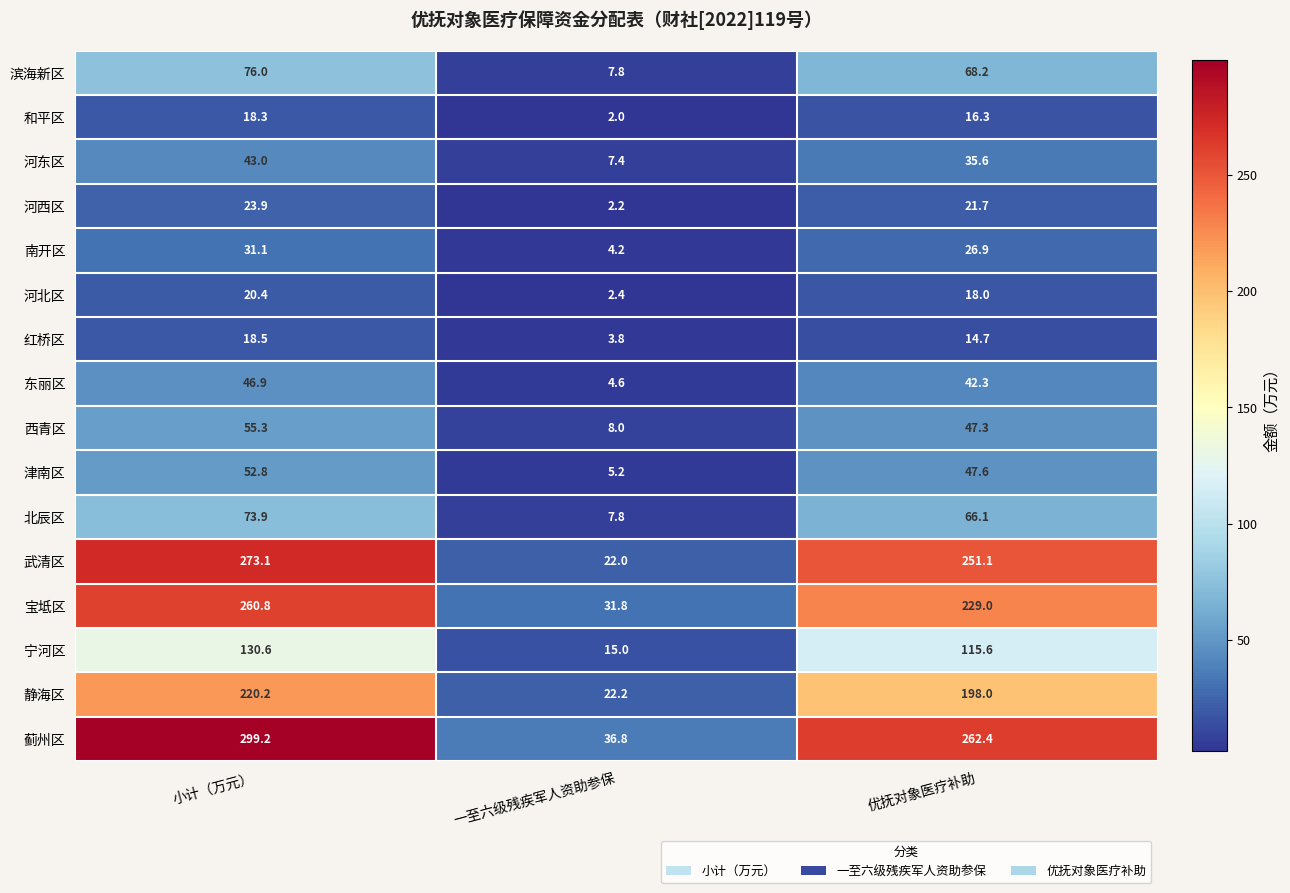

Between 一至六级残疾军人资助参保 and 优抚对象医疗补助, which series saw the biggest shift?

武清区